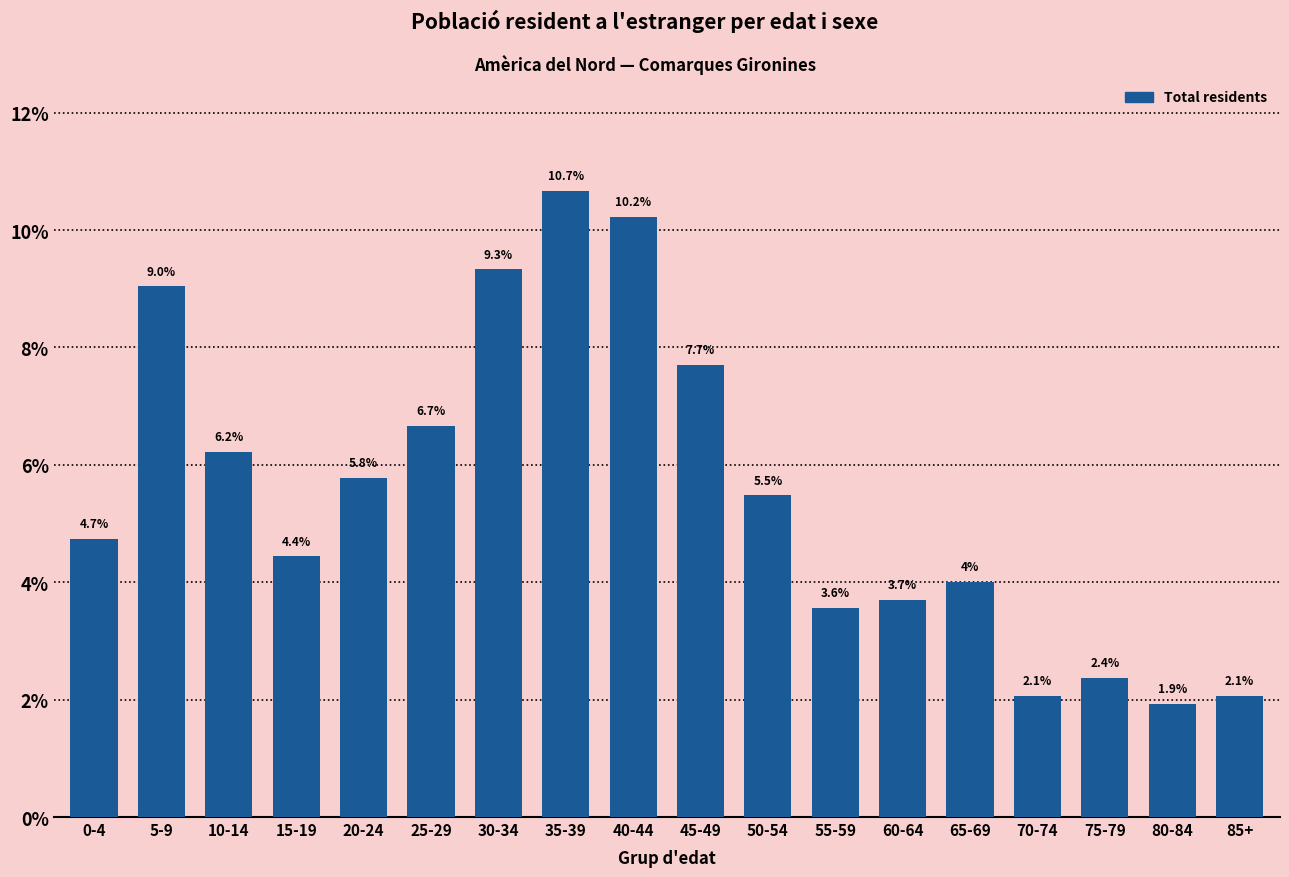

Reading right to left, what are all the values shown in this chart?

85+=2.1	80-84=1.9	75-79=2.4	70-74=2.1	65-69=4.0	60-64=3.7	55-59=3.6	50-54=5.5	45-49=7.7	40-44=10.2	35-39=10.7	30-34=9.3	25-29=6.7	20-24=5.8	15-19=4.4	10-14=6.2	5-9=9.0	0-4=4.7